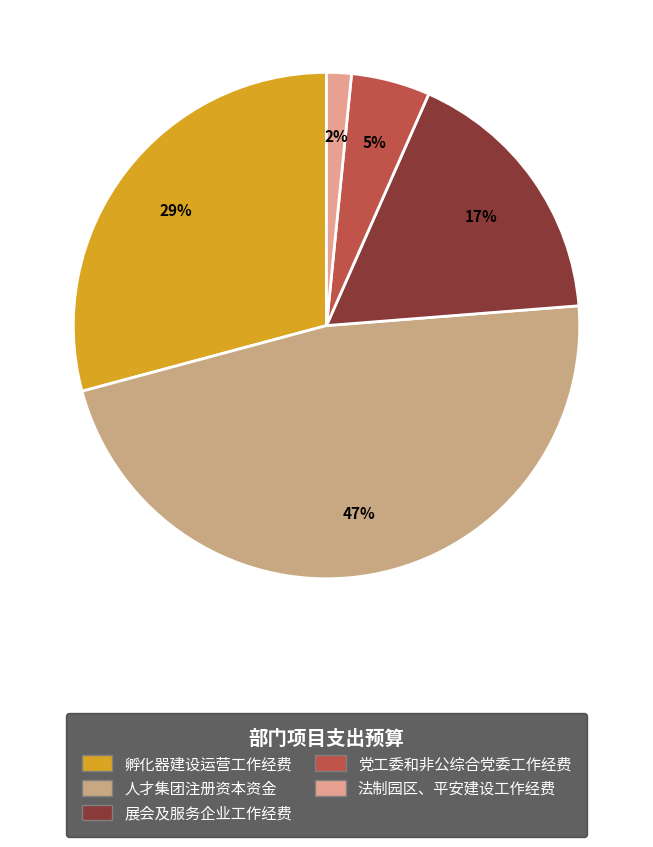

Does any single category account for the majority?

No